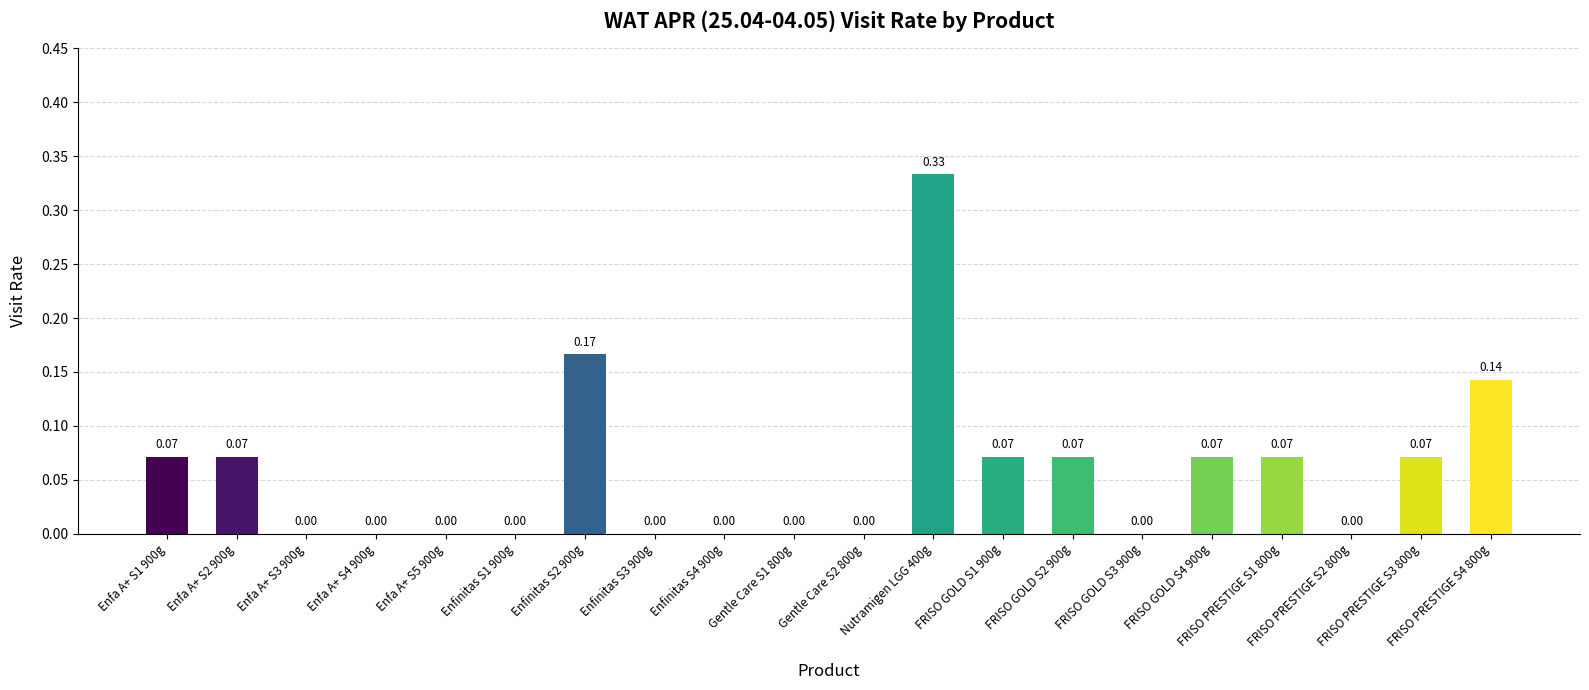

What is the difference between the second highest and second lowest values?

0.2